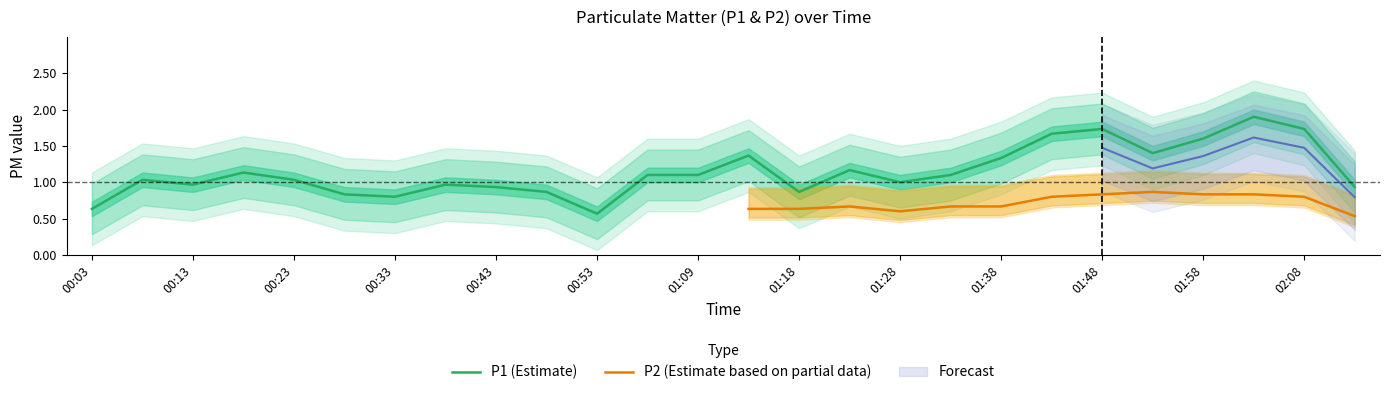

True or false: P1 has more than 1 interior local peaks.

True